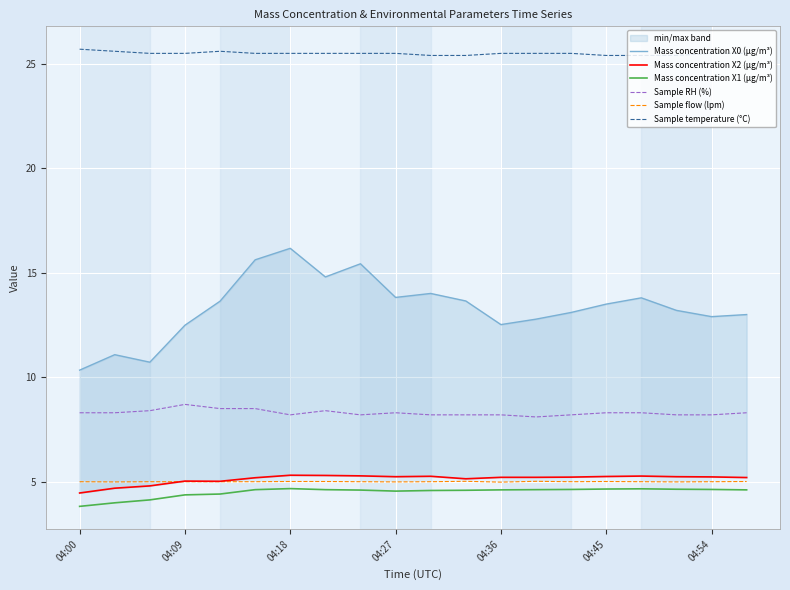

True or false: Sample flow (lpm) and Sample temperature (°C) cross at least once.

False